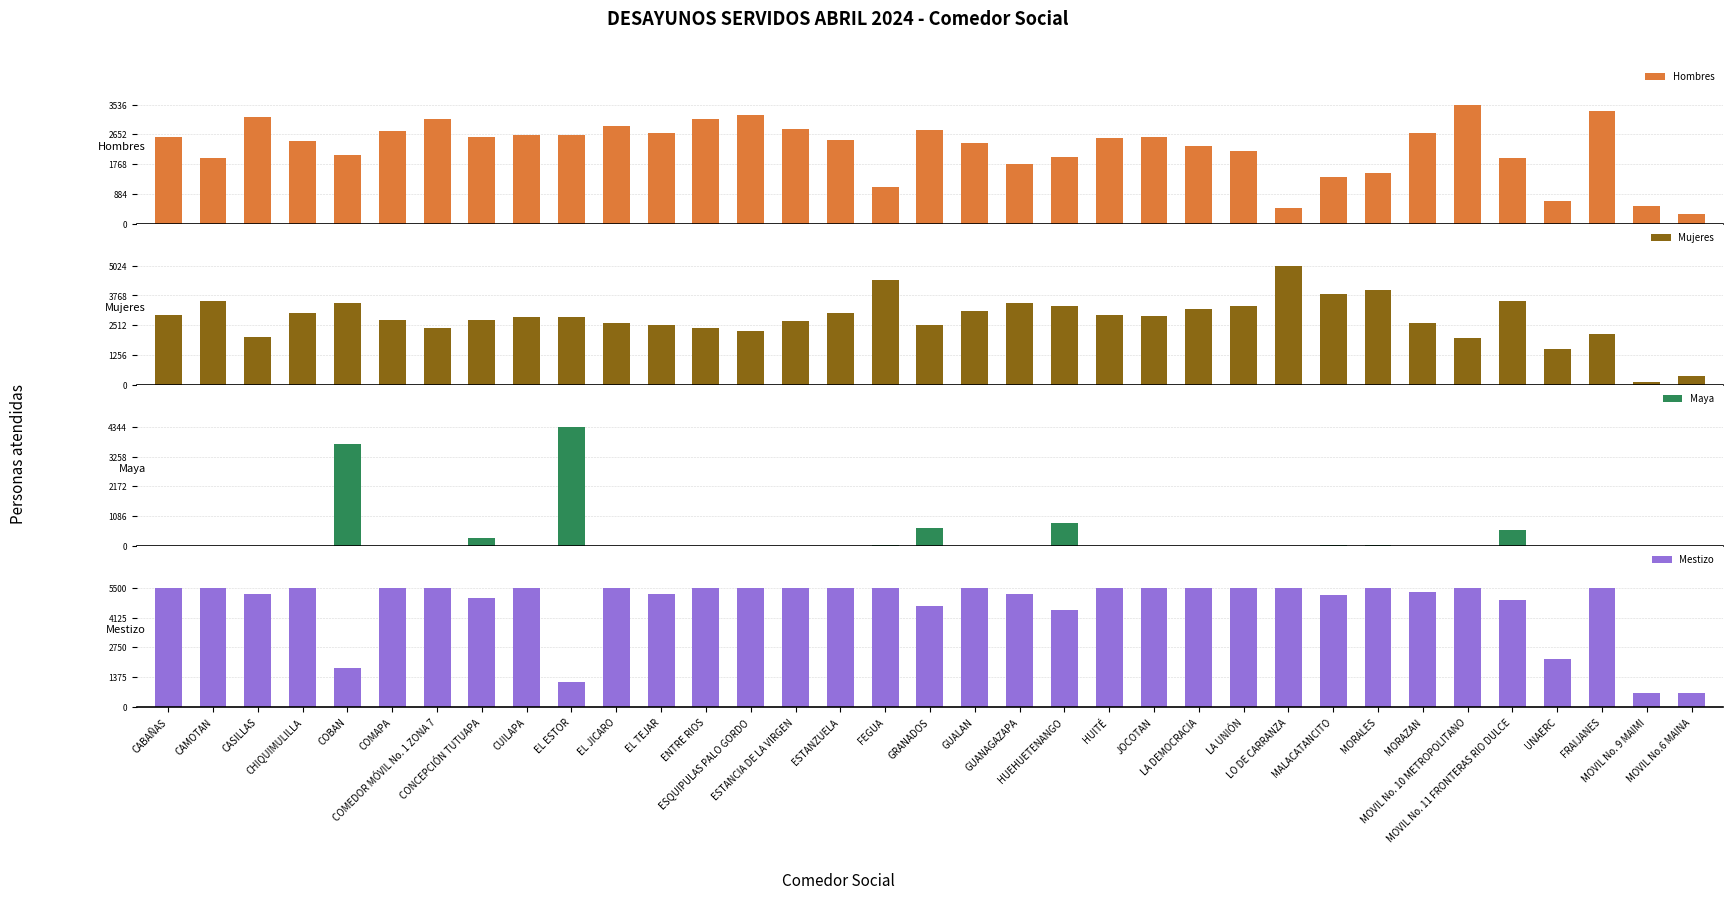

At which category is the sum across all series the highest?

CABAÑAS